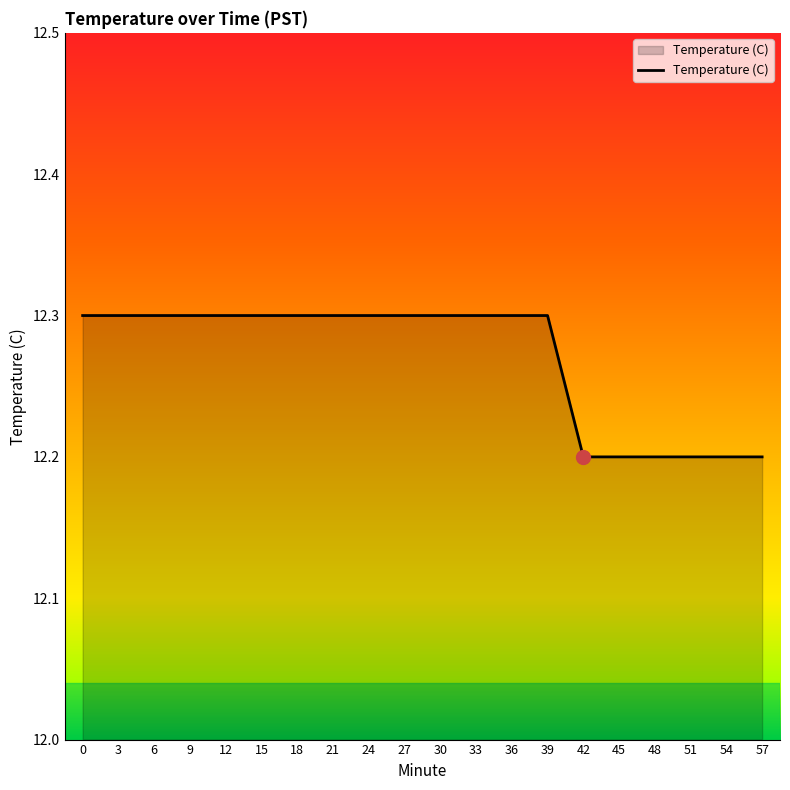

Approximately how many times larger is the value at 15 compared to 21?

1.0